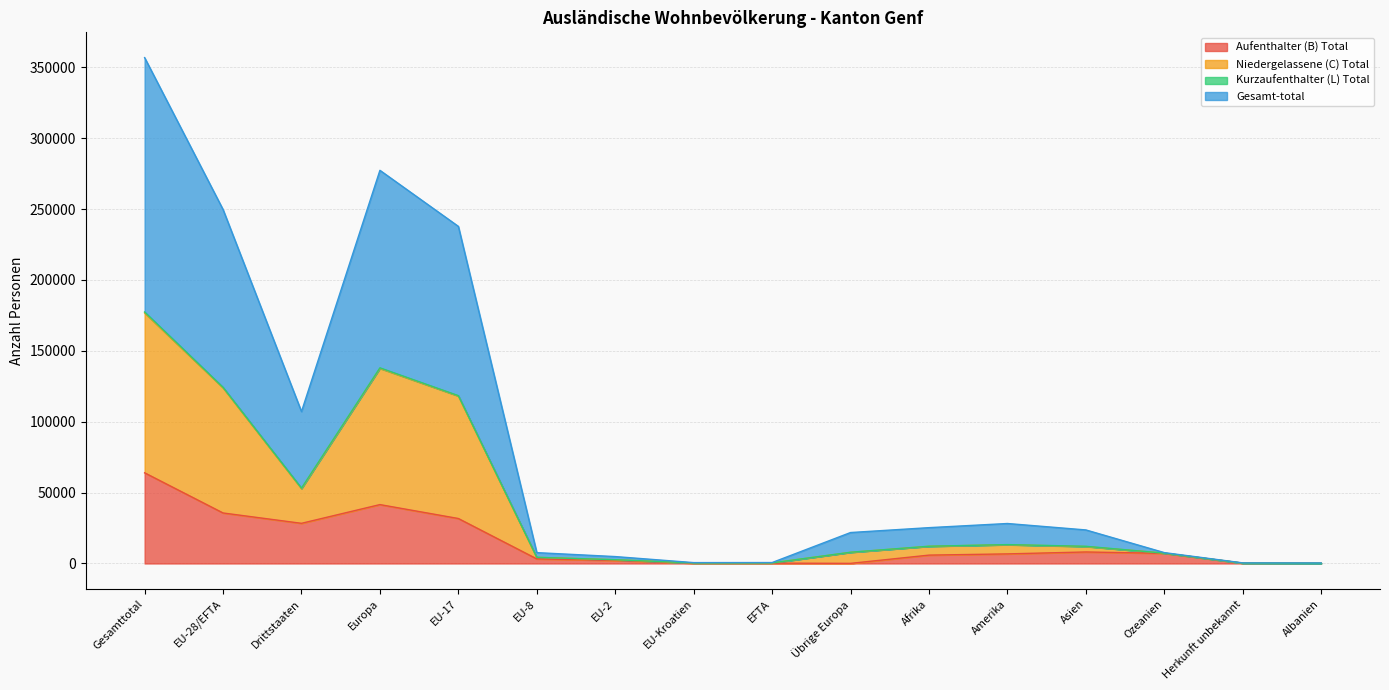

What is the label of the 2nd point from the left?

EU-28/EFTA